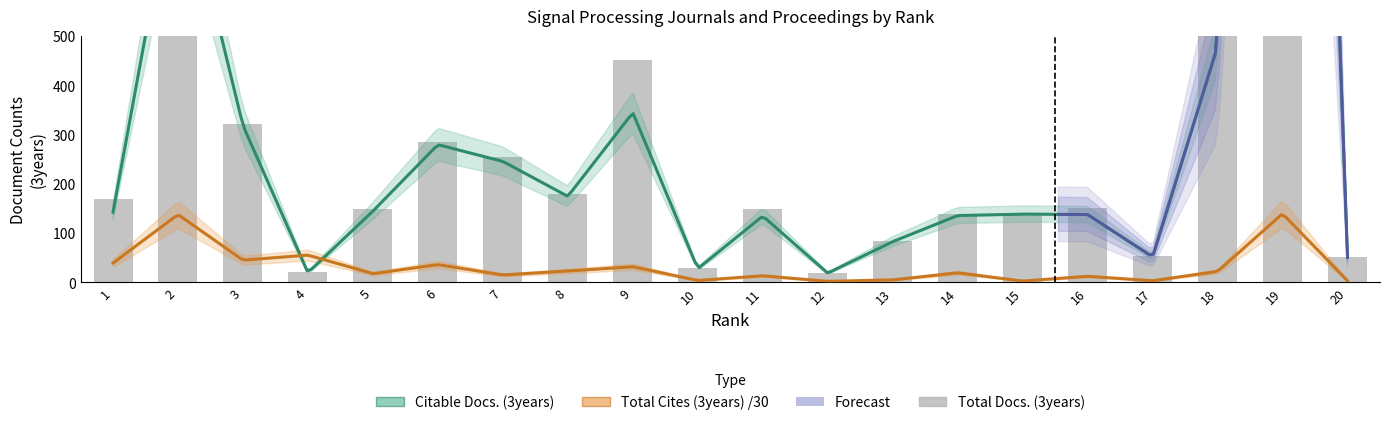

What is the value of the 20th bar from the left?

52